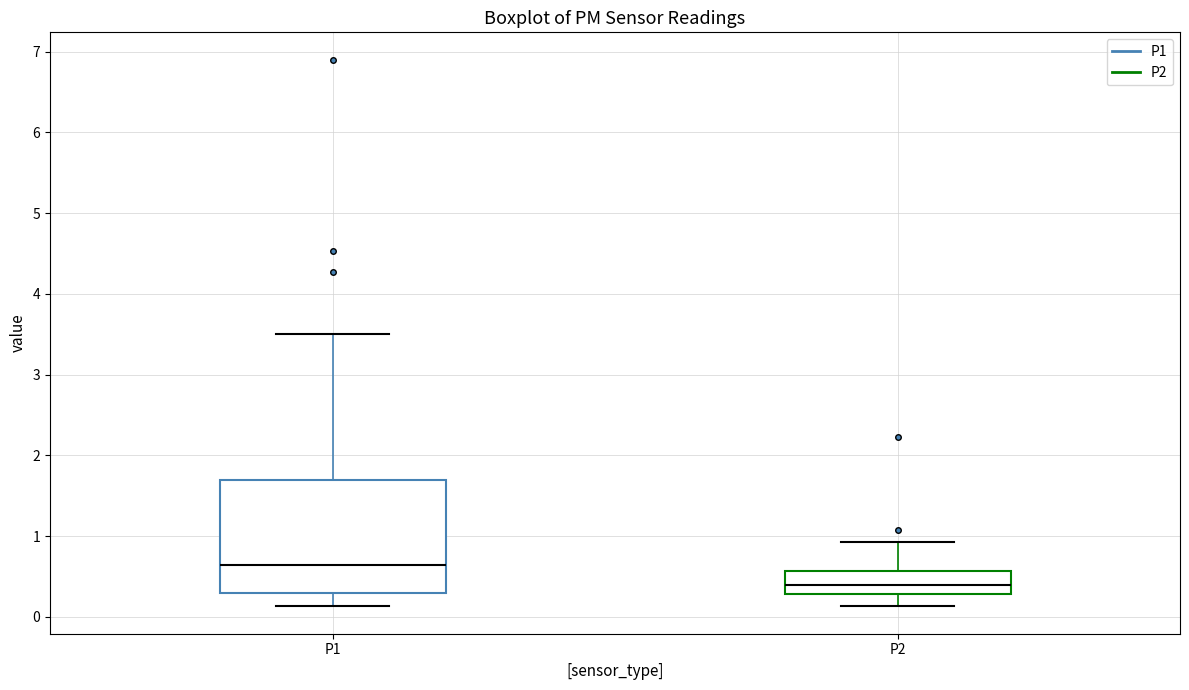

Where does the upper whisker of the box for P1 end on the y-axis? The values are not printed on the chart, so give them approximately, as read against the axis.

3.5